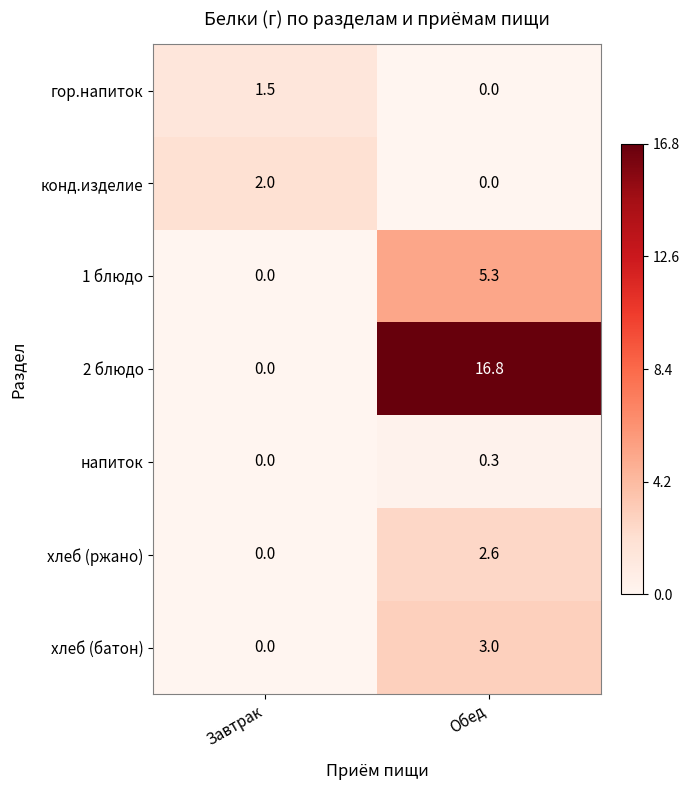

Is it true that гор.напиток equals 1.5 at Завтрак?

True